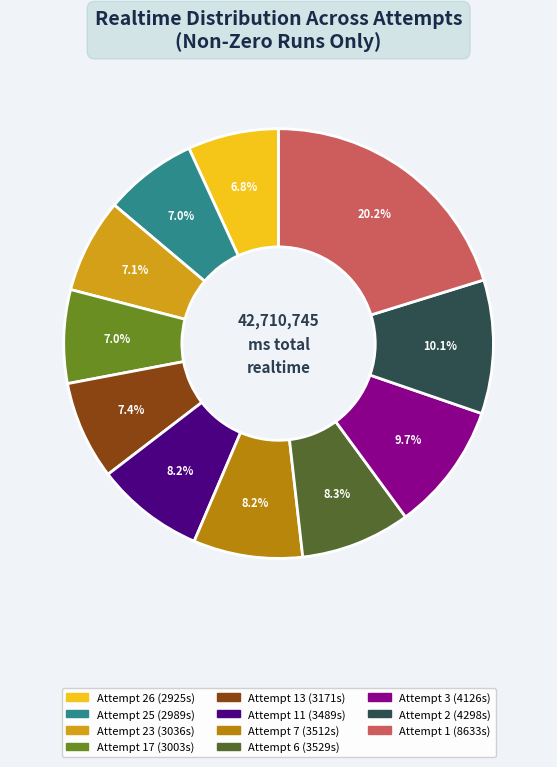

Does any single category account for the majority?

No